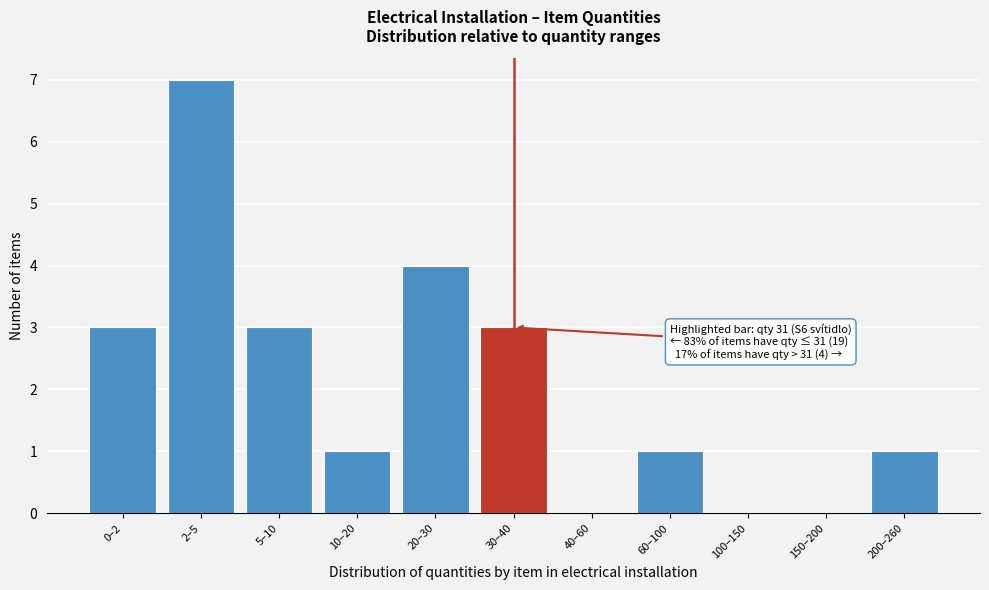

Reading right to left, extract all data points from this chart.

200–260=1	150–200=0	100–150=0	60–100=1	40–60=0	30–40=3	20–30=4	10–20=1	5–10=3	2–5=7	0–2=3